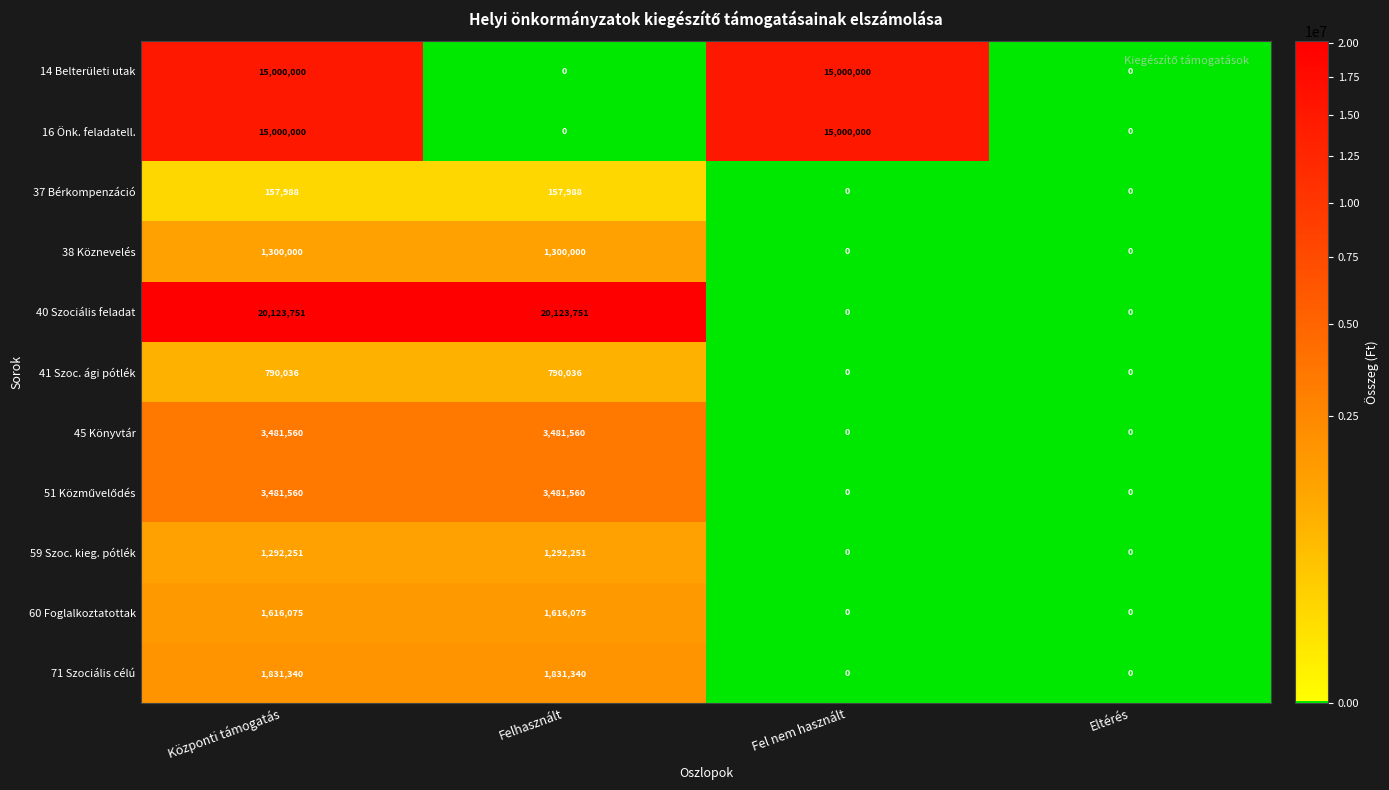

At how many categories does at least one series exceed 8813180?

3